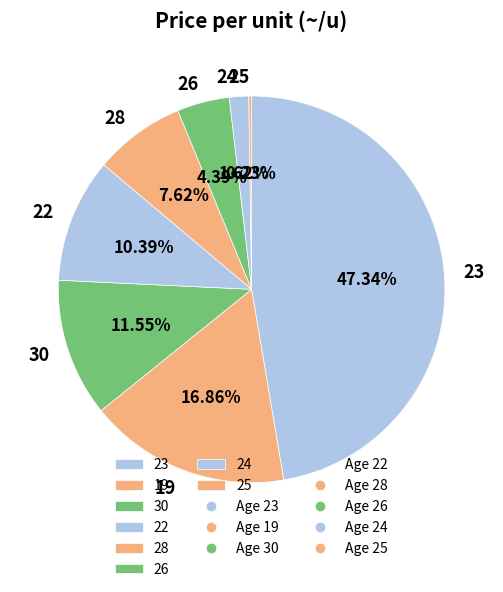

The 28 slice represents 8% of the pie. True or false?

True